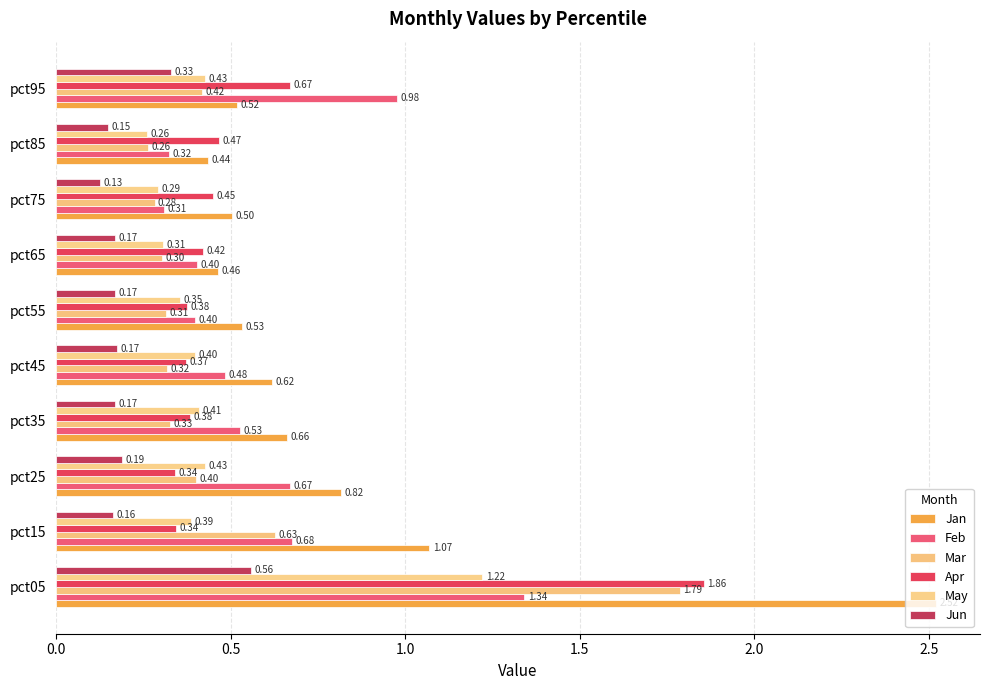

Reading left to right, extract all data points from this chart.

Jan: 2.5	1.1	0.8	0.7	0.6	0.5	0.5	0.5	0.4	0.5
Feb: 1.3	0.7	0.7	0.5	0.5	0.4	0.4	0.3	0.3	1.0
Mar: 1.8	0.6	0.4	0.3	0.3	0.3	0.3	0.3	0.3	0.4
Apr: 1.9	0.3	0.3	0.4	0.4	0.4	0.4	0.4	0.5	0.7
May: 1.2	0.4	0.4	0.4	0.4	0.4	0.3	0.3	0.3	0.4
Jun: 0.6	0.2	0.2	0.2	0.2	0.2	0.2	0.1	0.1	0.3